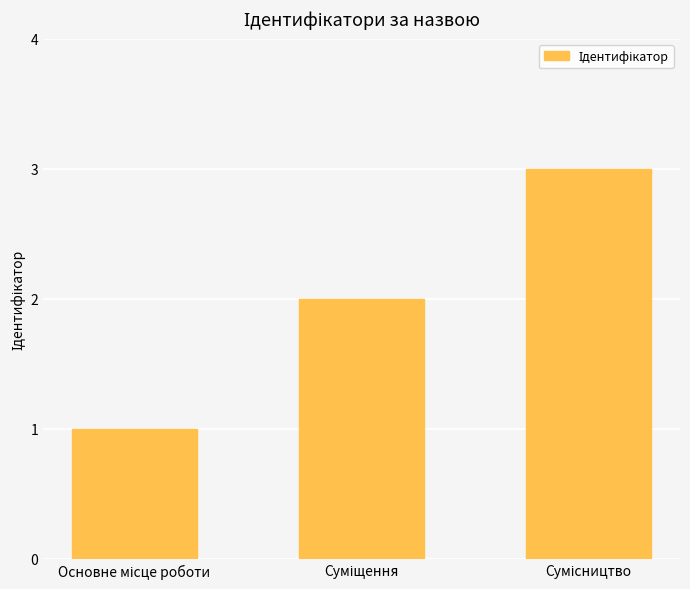

What is the sum of all values?

6